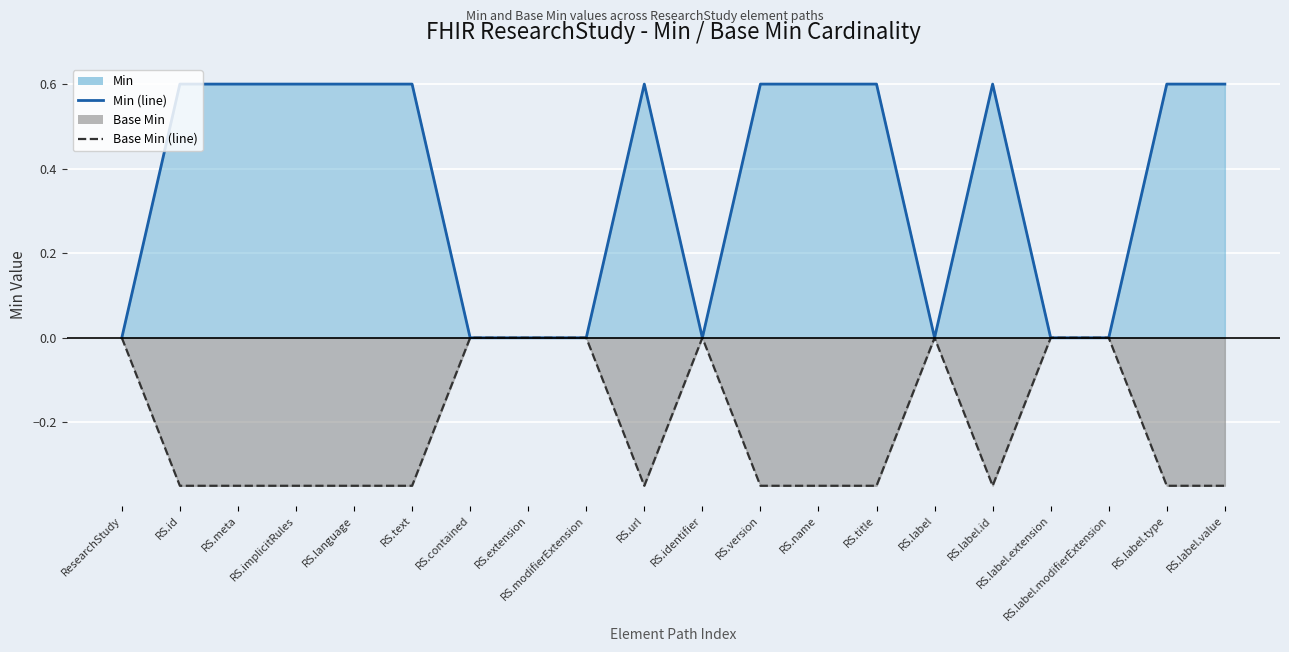

At which label does Base Min (line) reach its minimum?

RS.id